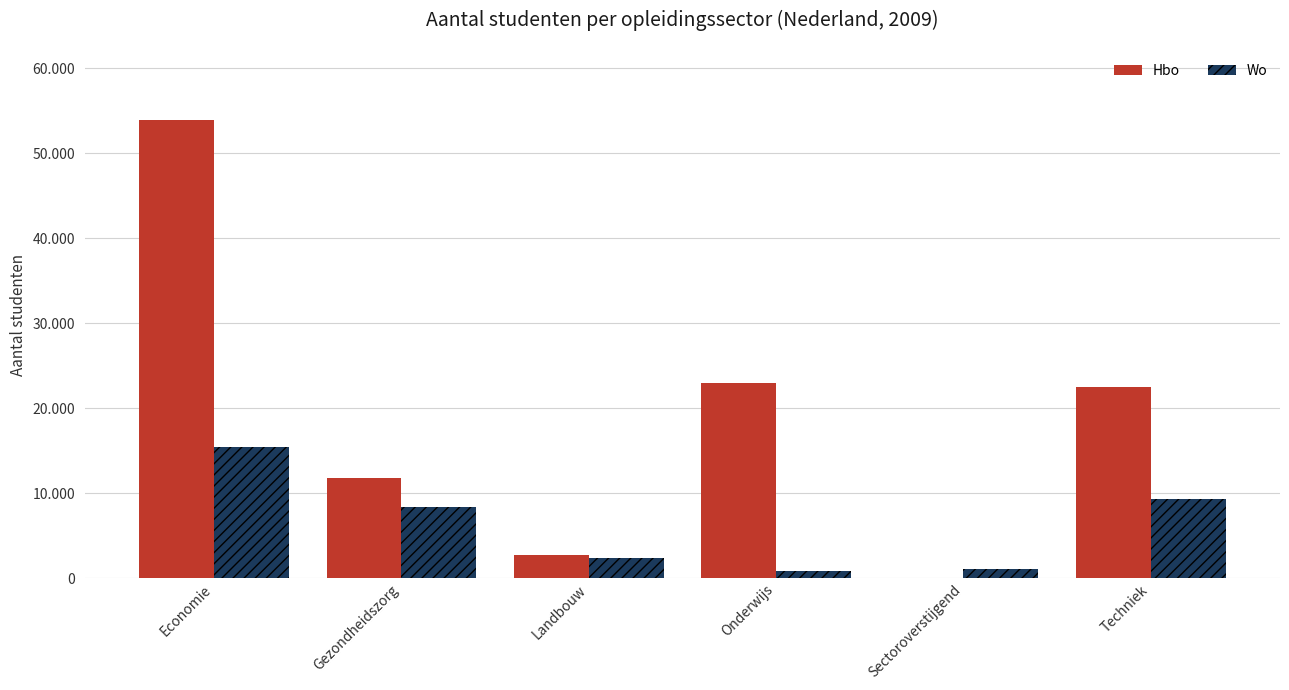

At which category is the sum across all series the highest?

Economie